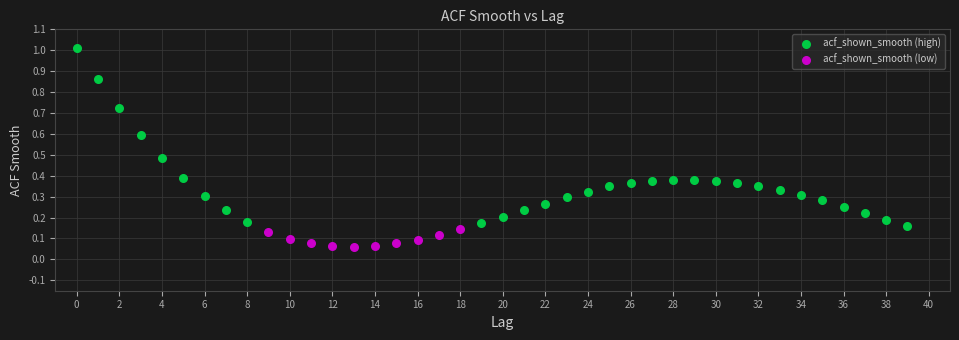

Which series contains the highest Y value?

acf_shown_smooth (high)